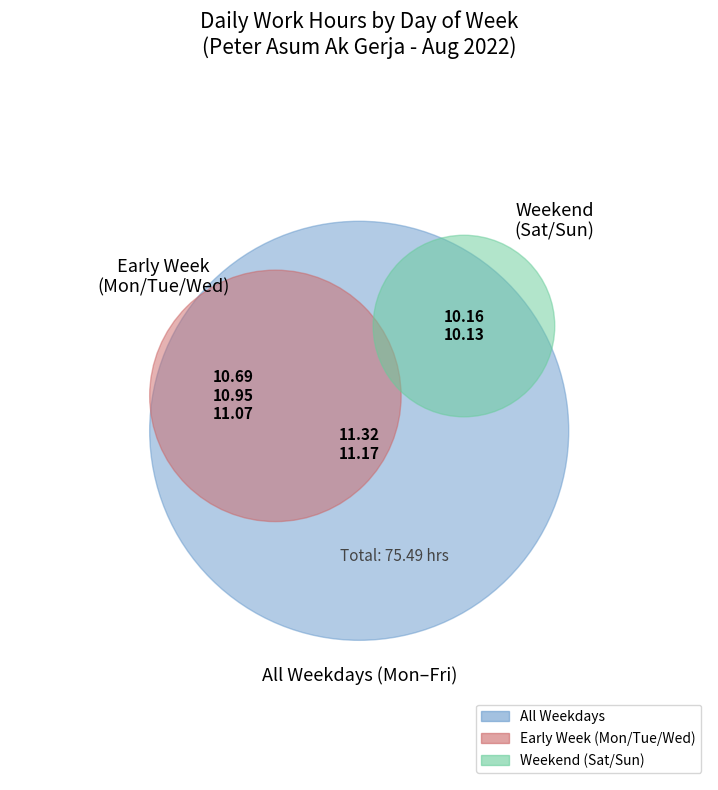

To the nearest percent, what is the difference between the Wed and Sun slice percentages?

1%